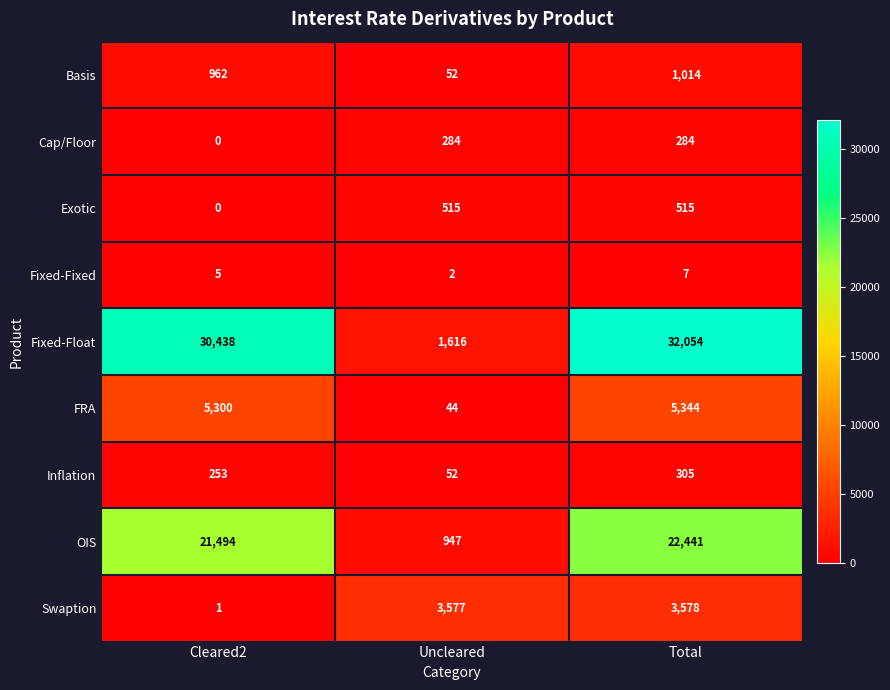

Reading right to left, list all the values displayed in this chart.

Basis: 1014	52	962
Cap/Floor: 284	284	0
Exotic: 515	515	0
Fixed-Fixed: 7	2	5
Fixed-Float: 32054	1616	30438
FRA: 5344	44	5300
Inflation: 305	52	253
OIS: 22441	947	21494
Swaption: 3578	3577	1